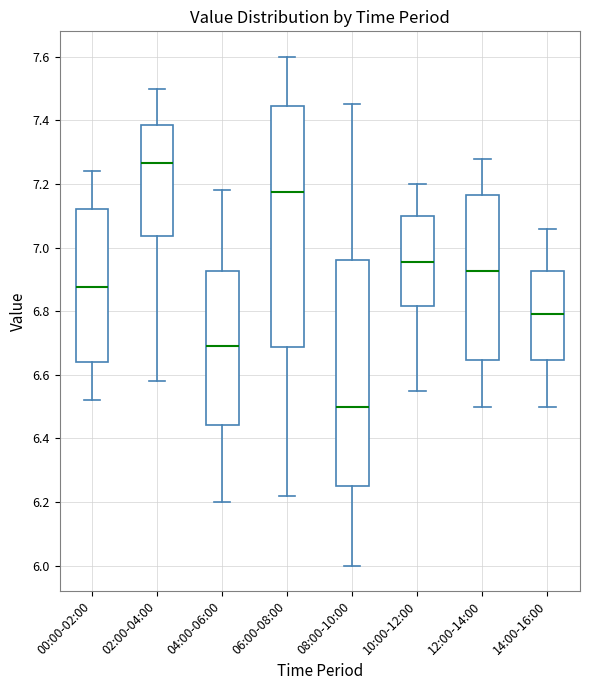

Reading left to right, transcribe this box plot: for each box, give where its median line is, the range the box spans, and where its two whiskers end, as read against the y-axis. The values are not printed on the chart, so give them approximately, as read against the axis.

00:00-02:00: median 6.88, box 6.64 to 7.12, whiskers 6.52 to 7.24
02:00-04:00: median 7.26, box 7.04 to 7.38, whiskers 6.58 to 7.50
04:00-06:00: median 6.70, box 6.44 to 6.92, whiskers 6.20 to 7.18
06:00-08:00: median 7.18, box 6.68 to 7.44, whiskers 6.22 to 7.60
08:00-10:00: median 6.50, box 6.26 to 6.96, whiskers 6.00 to 7.46
10:00-12:00: median 6.96, box 6.82 to 7.10, whiskers 6.56 to 7.20
12:00-14:00: median 6.92, box 6.64 to 7.16, whiskers 6.50 to 7.28
14:00-16:00: median 6.80, box 6.64 to 6.92, whiskers 6.50 to 7.06